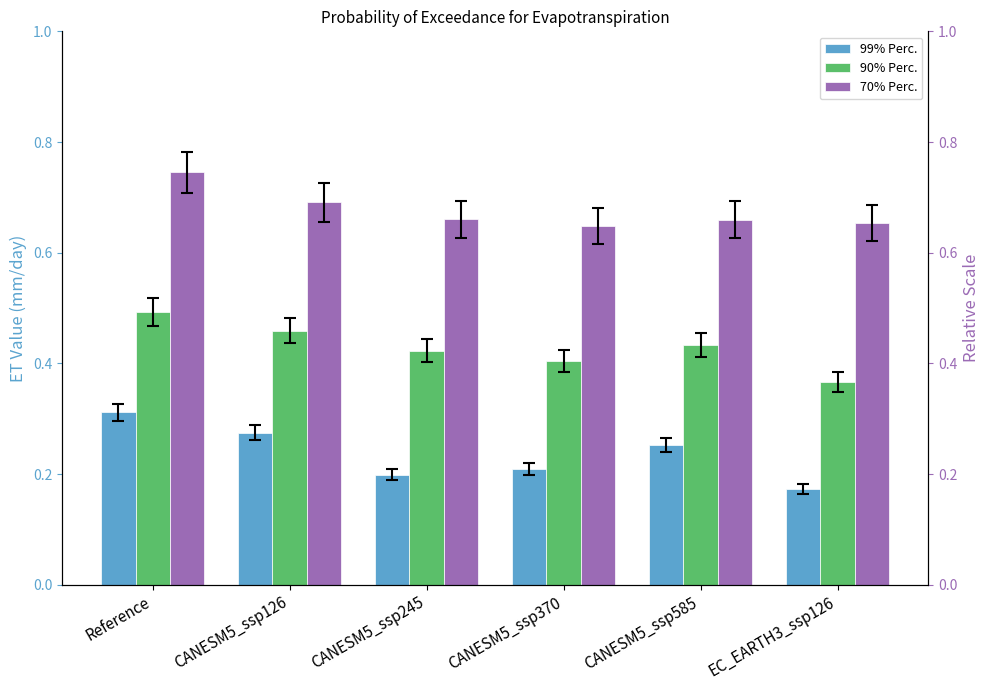

What is the label of the 5th bar from the right?

CANESM5_ssp126